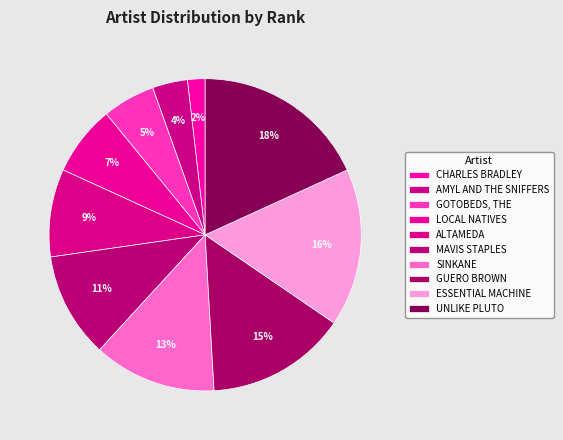

To the nearest percent, what is the combined percentage of AMYL AND THE SNIFFERS and ALTAMEDA?

13%